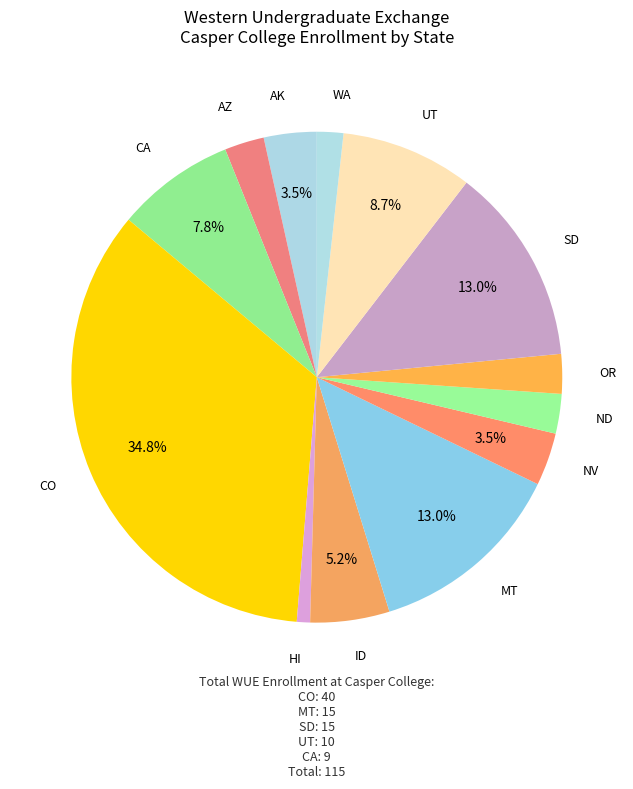

Count the number of slices in the pie.

13